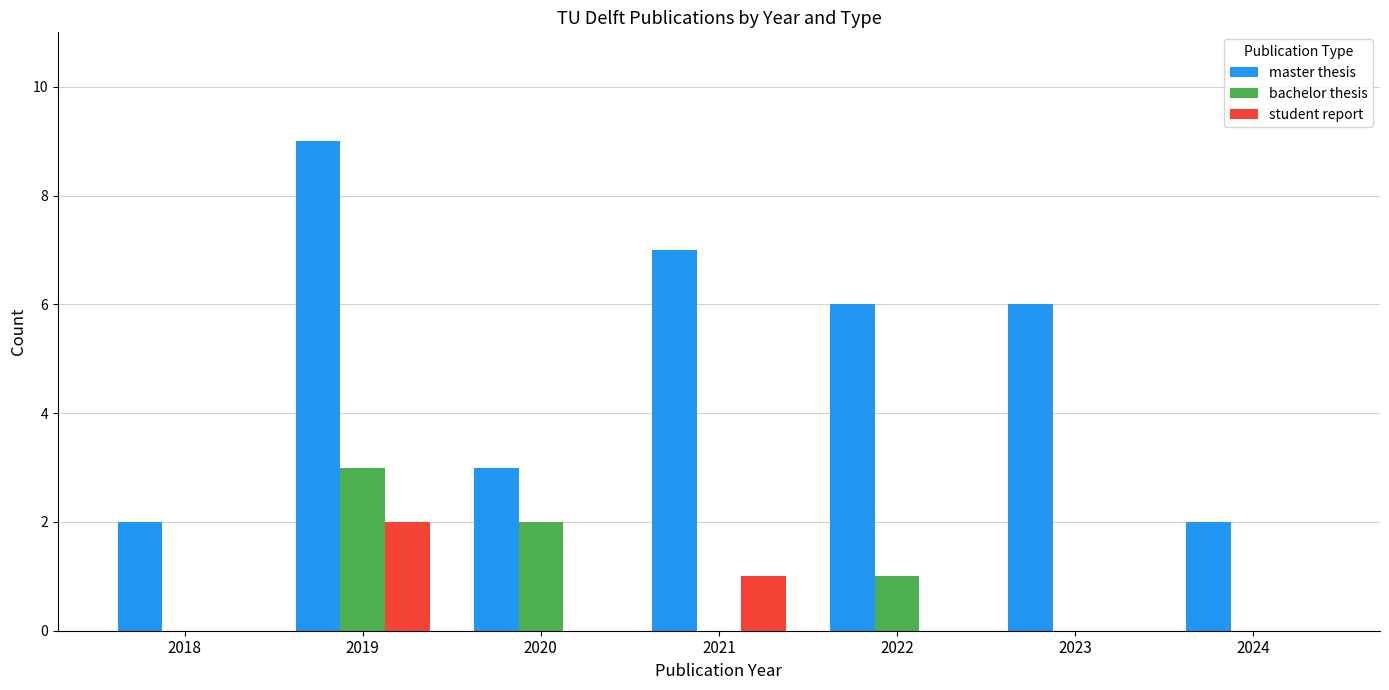

Is it true that student report equals -1 at 2020?

False